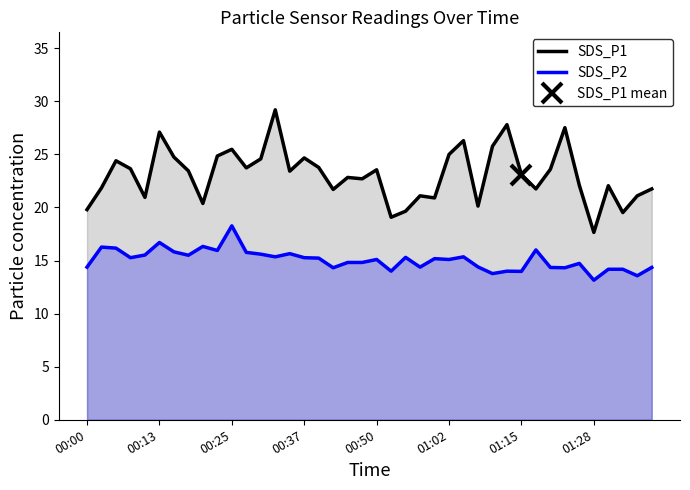

True or false: SDS_P2 and SDS_P1 cross at least once.

False